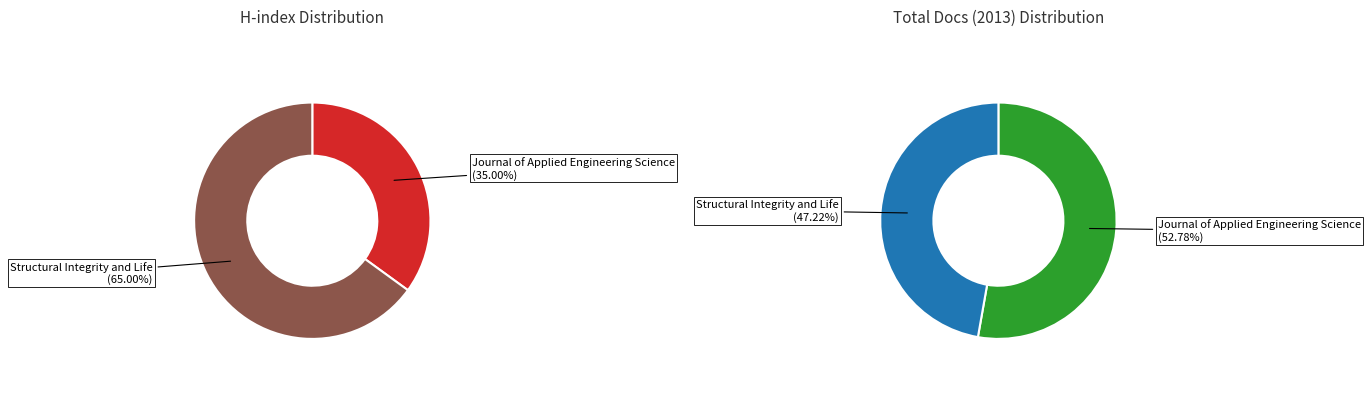

To the nearest percent, what is the difference between the largest and smallest slice percentages?

30%